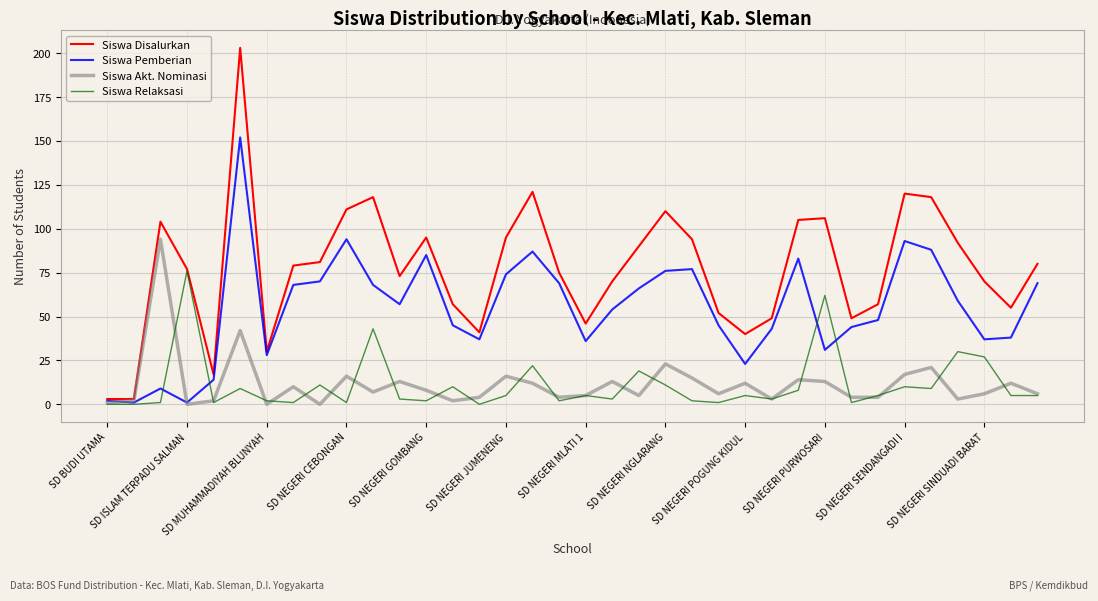

List the series in order of their peak value, highest first.

Siswa Disalurkan, Siswa Pemberian, Siswa Akt. Nominasi, Siswa Relaksasi